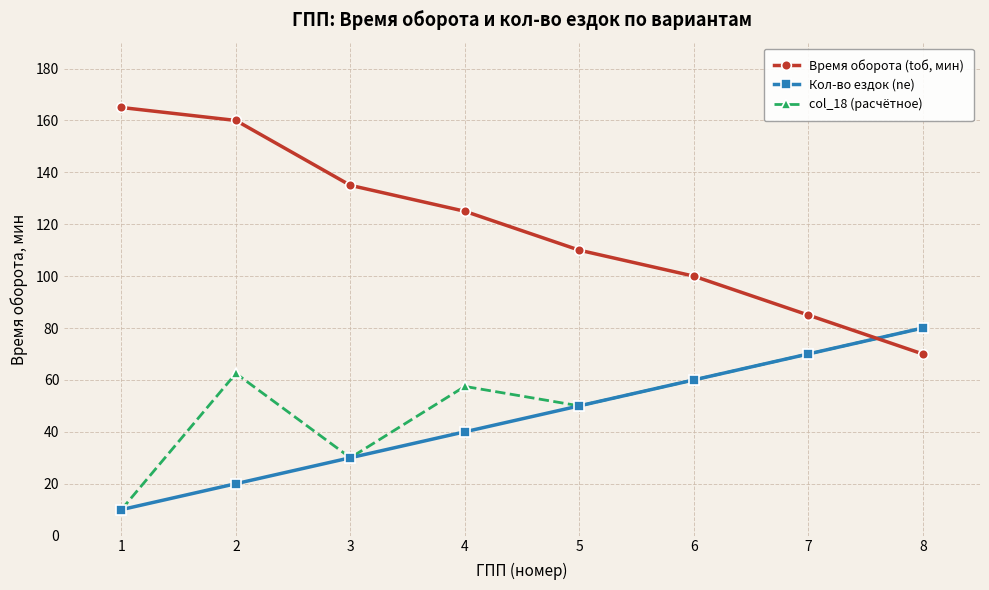

Is it true that Время оборота (tоб, мин) equals 32.4 at 5?

False